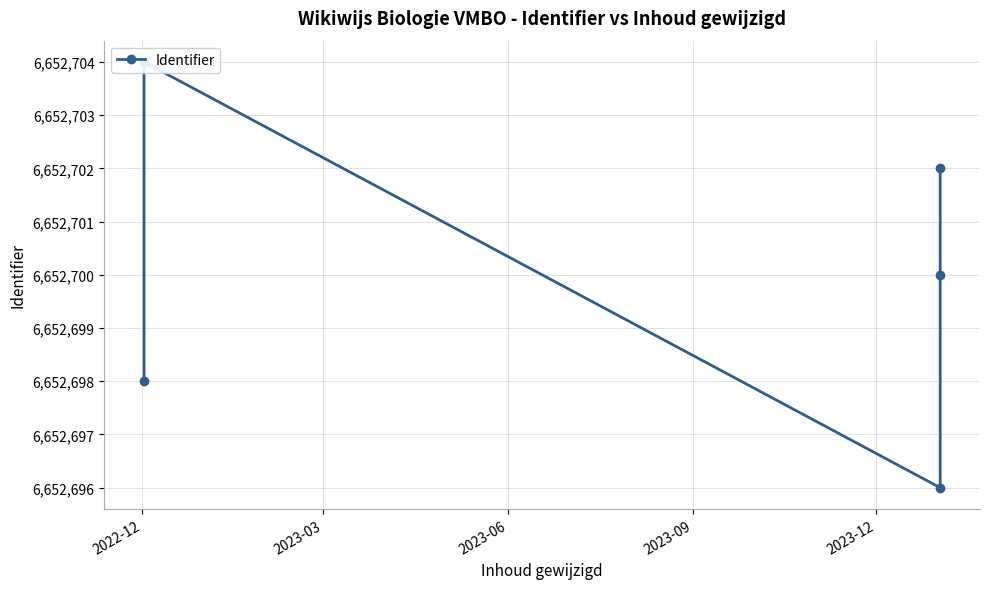

Count the number of data series in this chart.

1